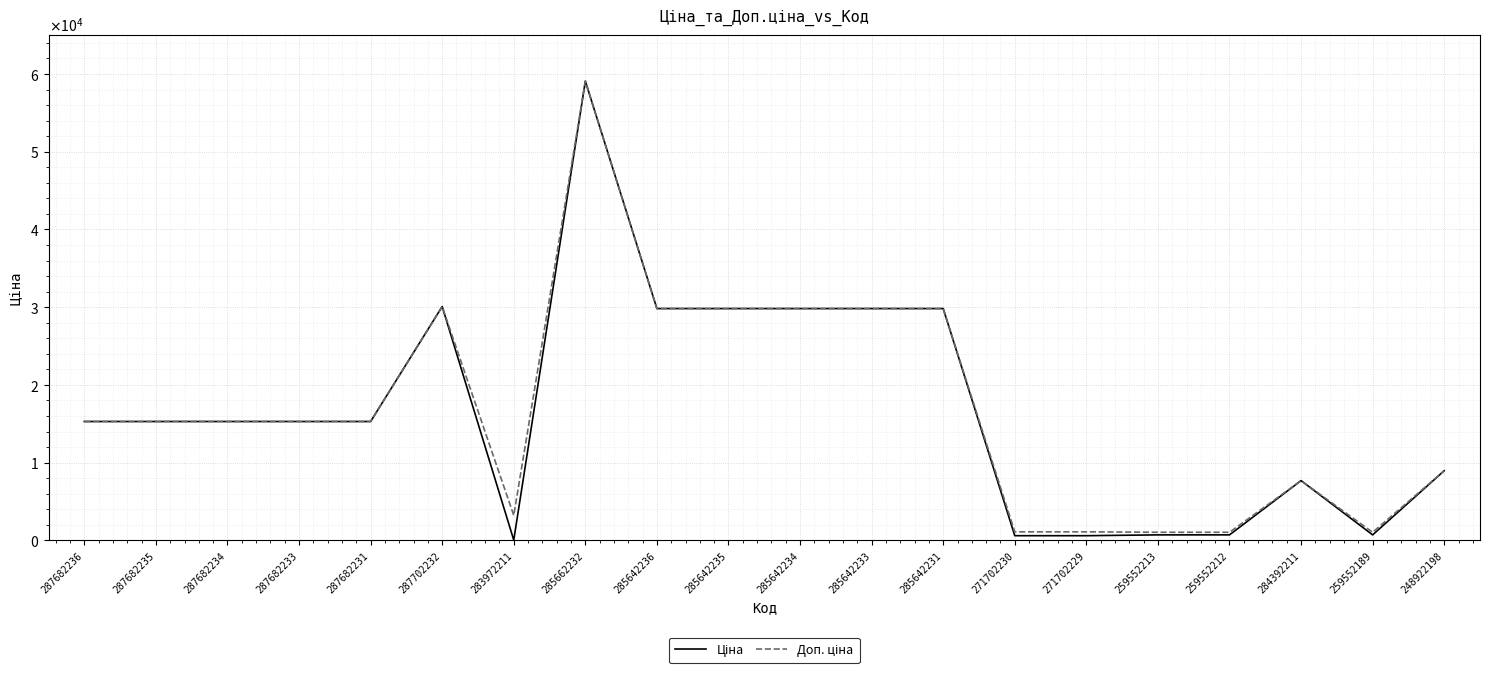

What is the average value of the Доп. ціна series?

16991.3